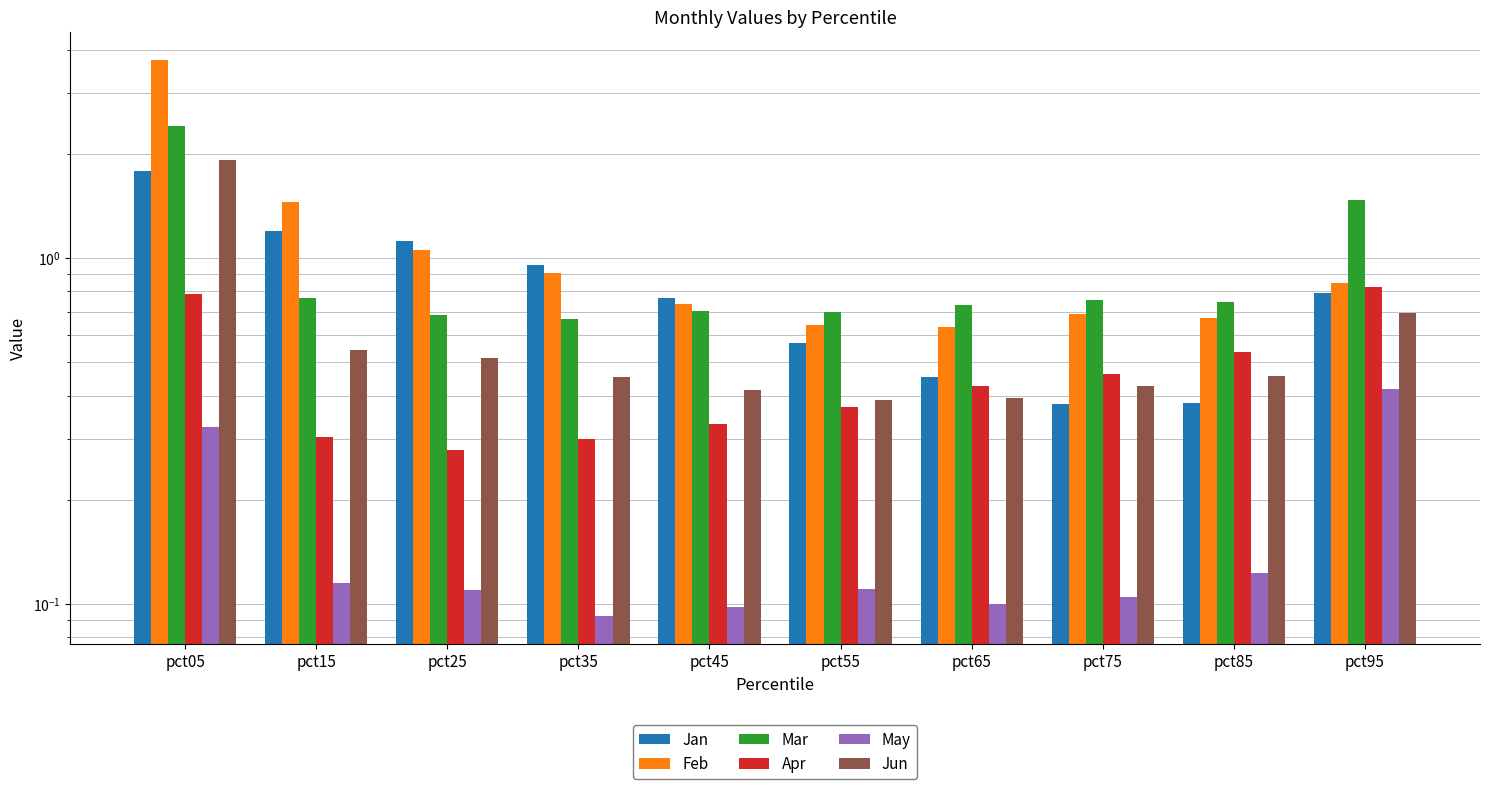

Rank the categories by Jan value from highest to lowest.

pct05, pct15, pct25, pct35, pct95, pct45, pct55, pct65, pct85, pct75